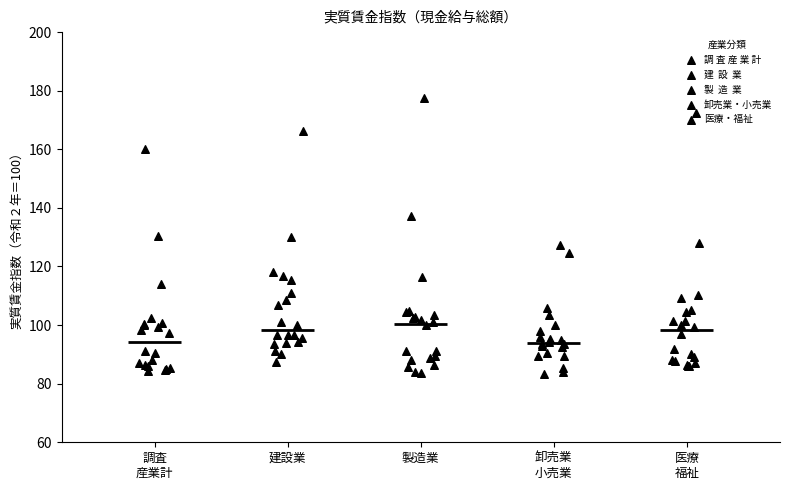

Reading left to right, transcribe this box plot: for each box, give where its median line is, the range the box spans, and where its two whiskers end, as read against the y-axis. The values are not printed on the chart, so give them approximately, as read against the axis.

調査 産業計: median 94, box 86 to 100, whiskers 84 to 114
建設業: median 98, box 94 to 112, whiskers 88 to 130
製造業: median 100, box 88 to 104, whiskers 84 to 116
卸売業 小売業: median 94, box 90 to 98, whiskers 84 to 106
医療 福祉: median 98, box 88 to 104, whiskers 86 to 128